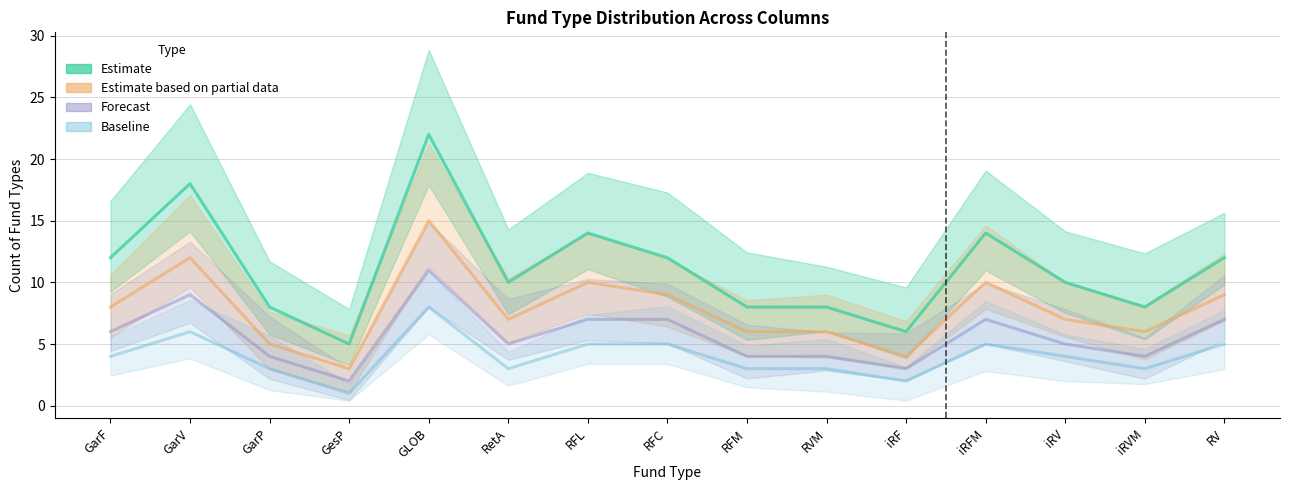

Which series has the widest spread of values?

Estimate